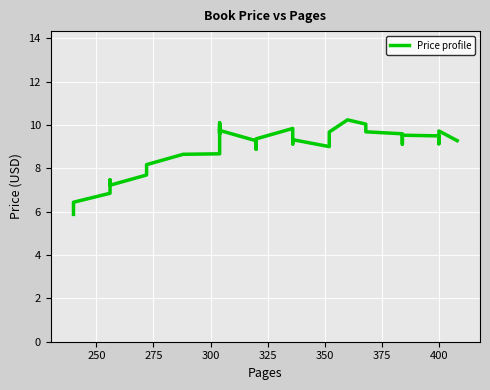

How many series are shown in this chart?

1